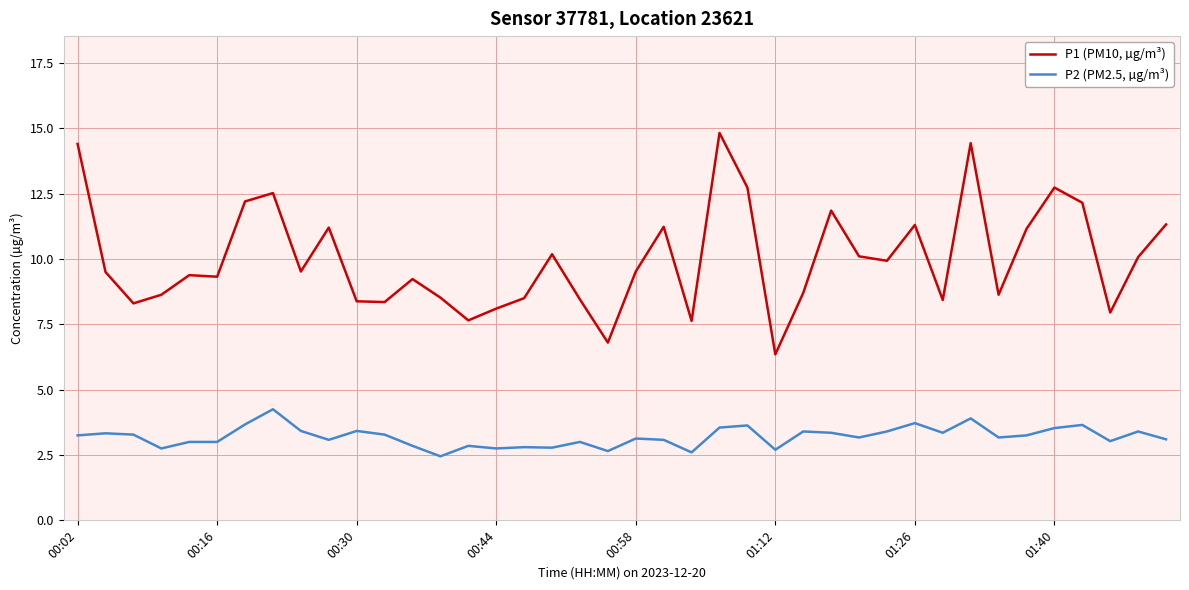

What is the smallest value displayed?

2.5